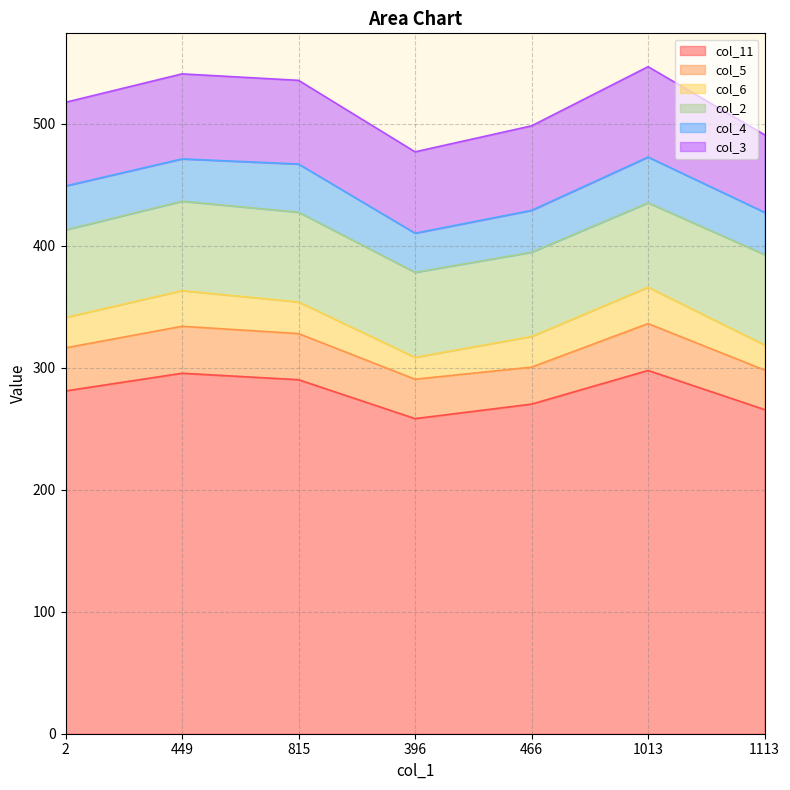

The col_3 series shows 63.6 at 1113. True or false?

True